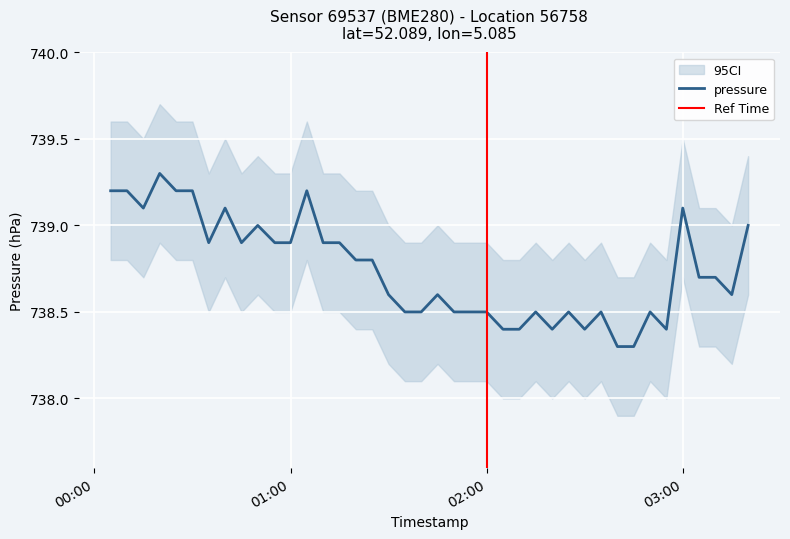

What is the lowest value of the pressure series?

738.3